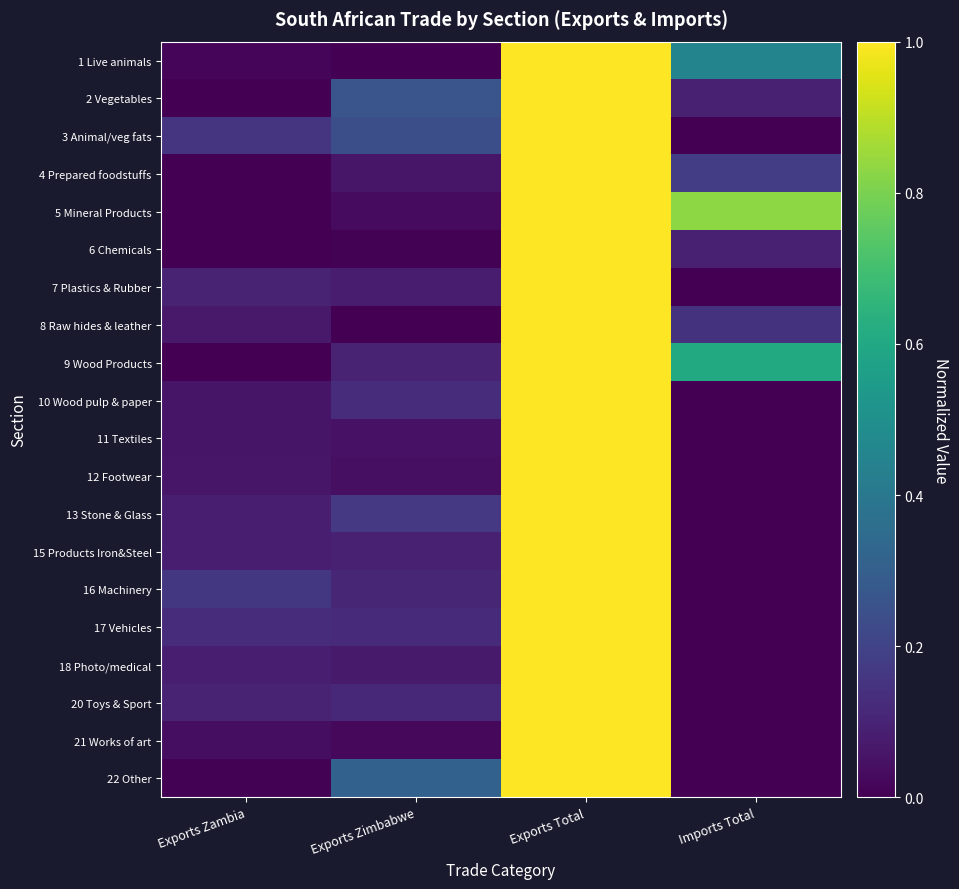

Rank the series at Exports Zambia from lowest to highest value.

2 Vegetables, 4 Prepared foodstuffs, 5 Mineral Products, 6 Chemicals, 9 Wood Products, 22 Other, 1 Live animals, 21 Works of art, 11 Textiles, 10 Wood pulp & paper, 12 Footwear, 8 Raw hides & leather, 13 Stone & Glass, 18 Photo/medical, 15 Products Iron&Steel, 20 Toys & Sport, 7 Plastics & Rubber, 17 Vehicles, 3 Animal/veg fats, 16 Machinery